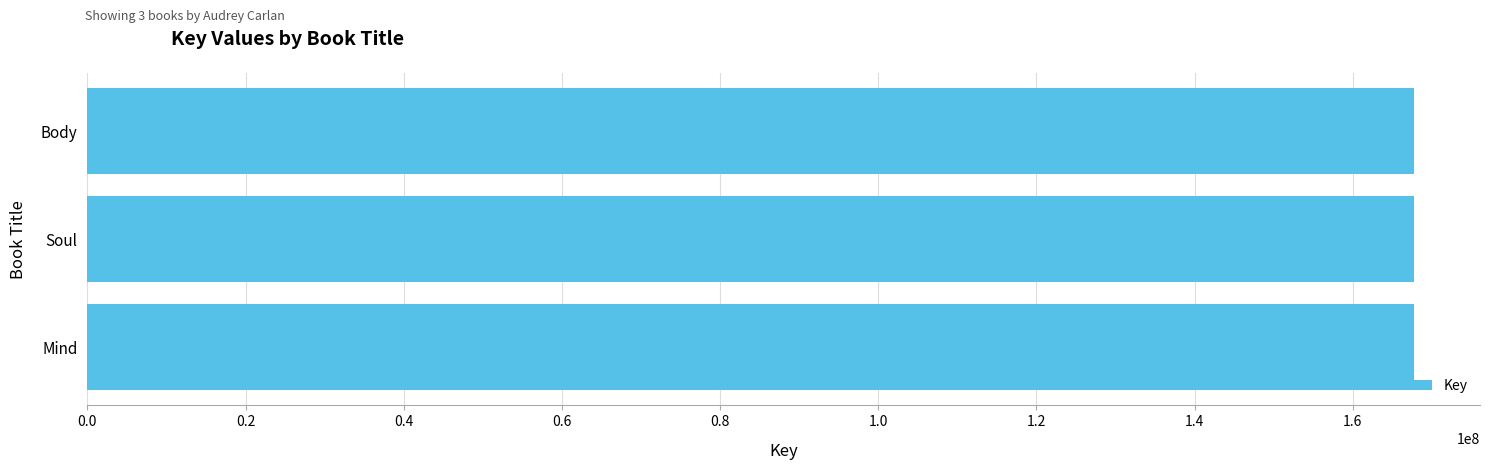

What is the ratio of the value at Body to the value at Soul?

1.0